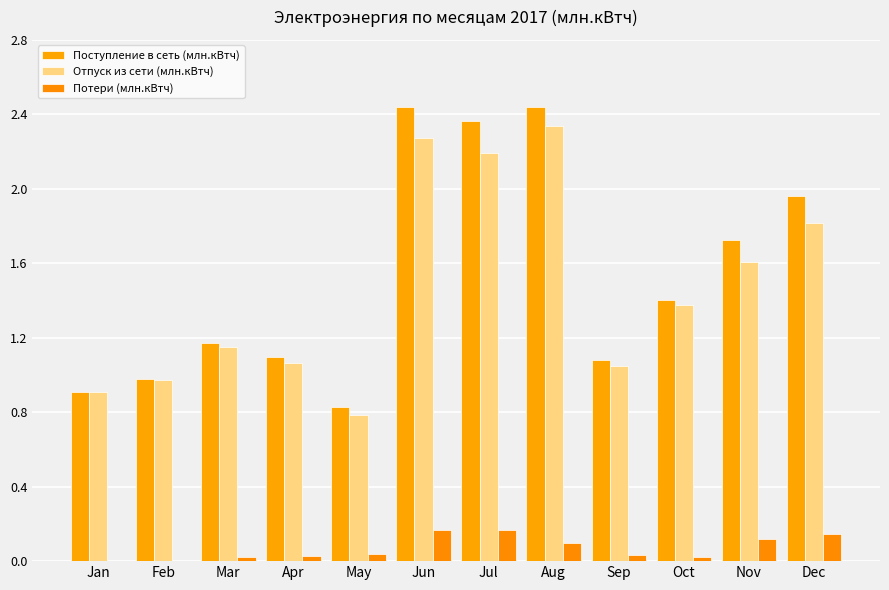

Is it true that Потери (млн.кВтч) equals 0.0 at Feb?

True